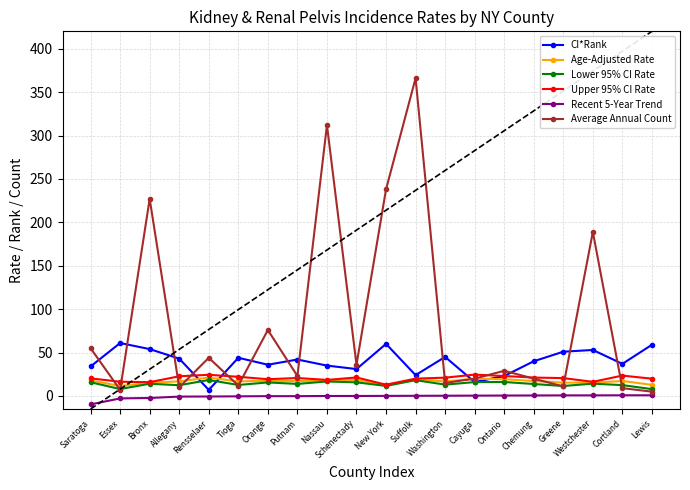

True or false: Age-Adjusted Rate and Recent 5-Year Trend intersect in this chart.

False